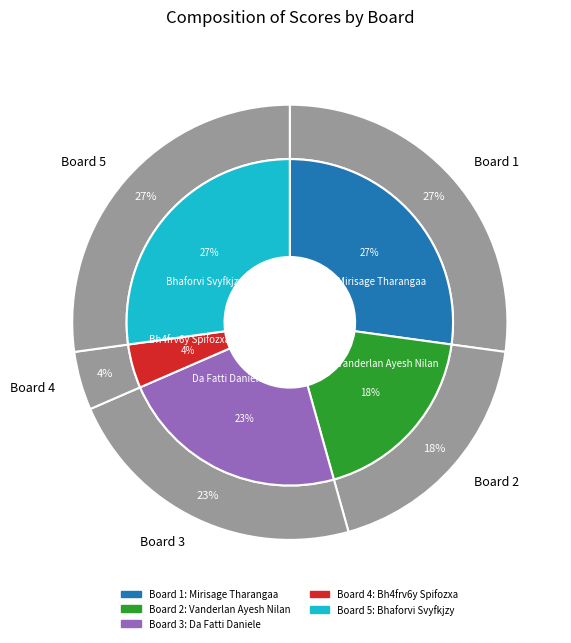

Does any single category account for the majority?

No